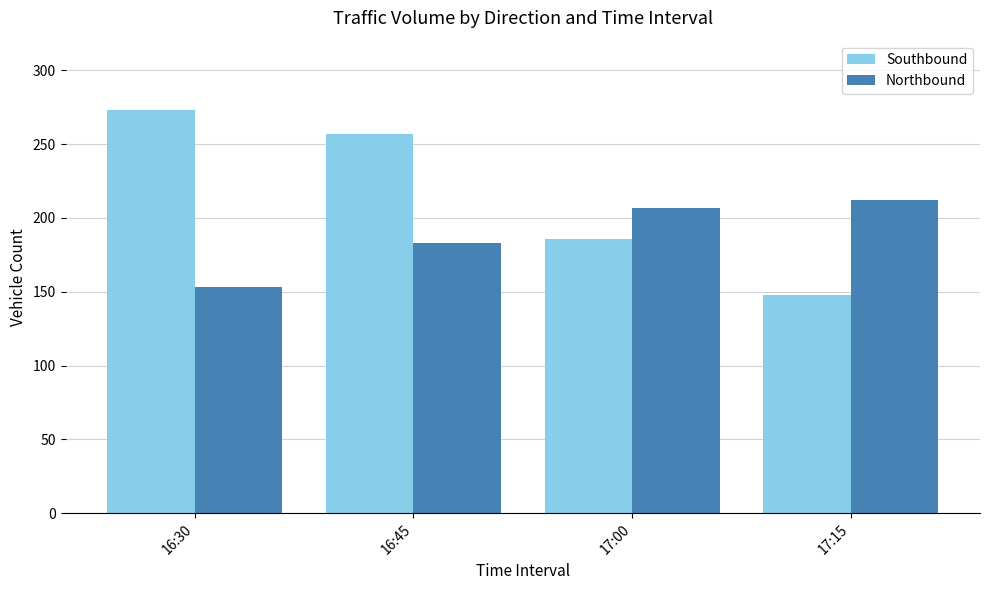

Rank the series by their maximum value, from highest to lowest.

Southbound, Northbound